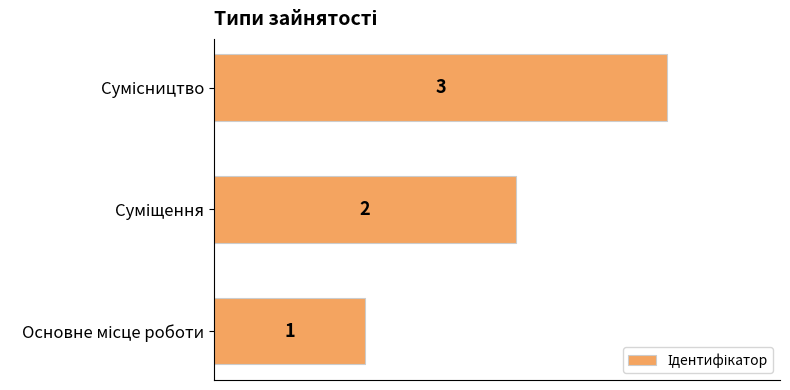

What is the average value?

2